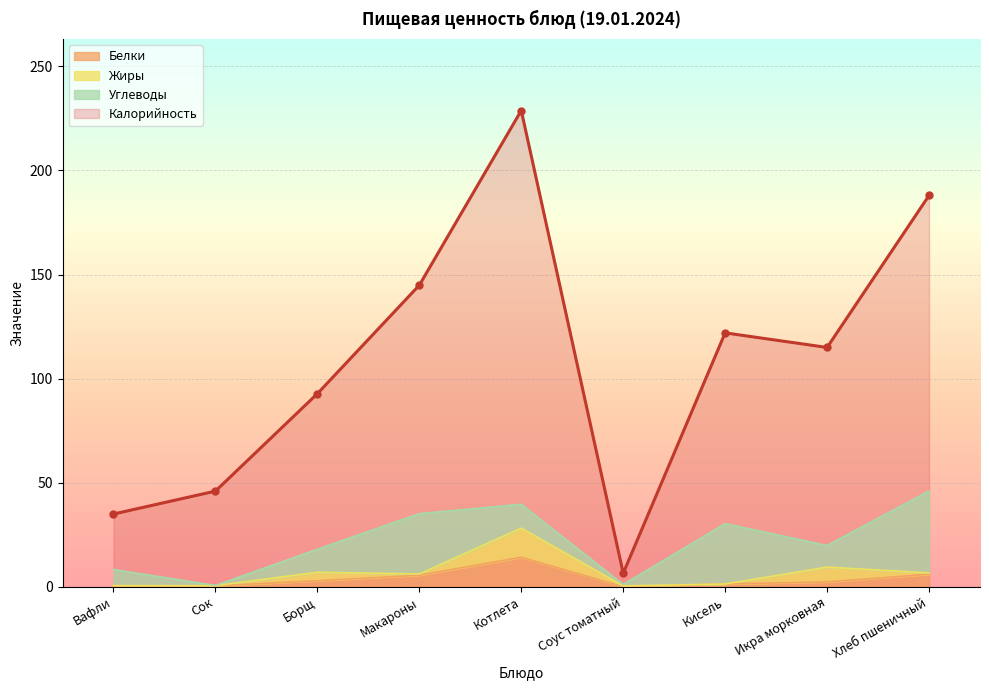

Where is the first local maximum for Калорийность?

Котлета